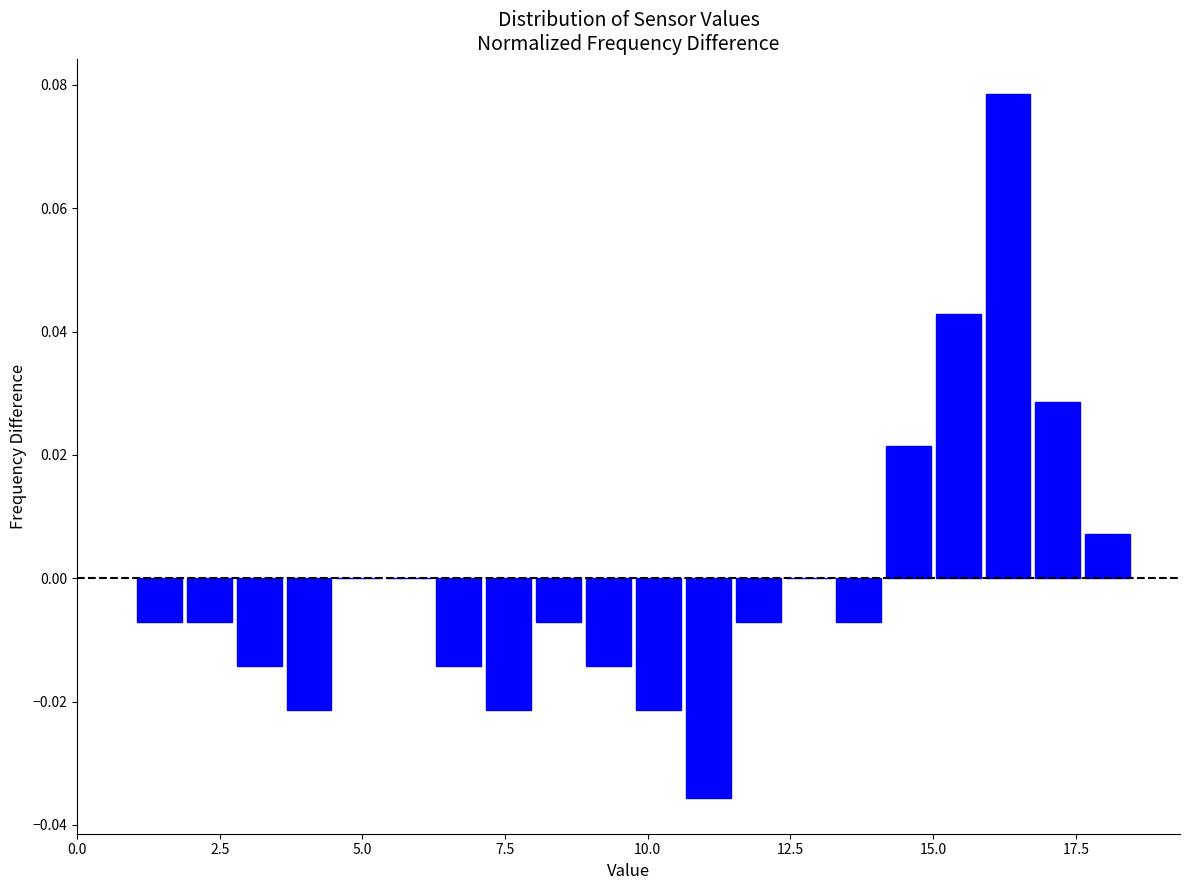

Around what value on the x-axis is the tallest bar? Give the approximate position of its centre, as read against the axis.

16.5